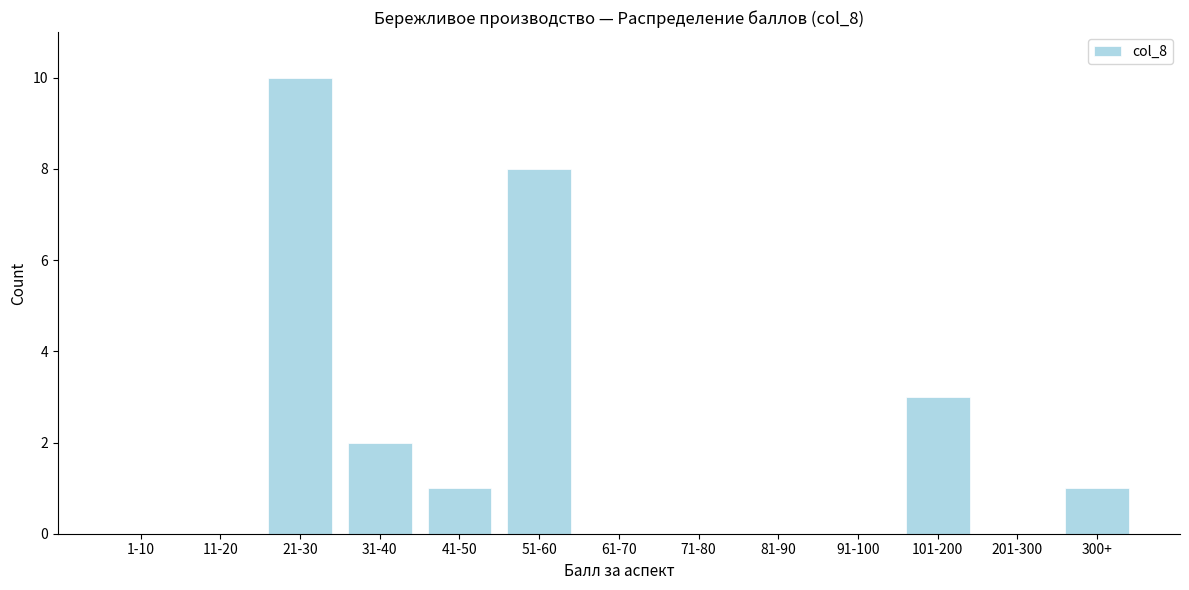

Reading left to right, what are all the values shown in this chart?

1-10=0	11-20=0	21-30=10	31-40=2	41-50=1	51-60=8	61-70=0	71-80=0	81-90=0	91-100=0	101-200=3	201-300=0	300+=1